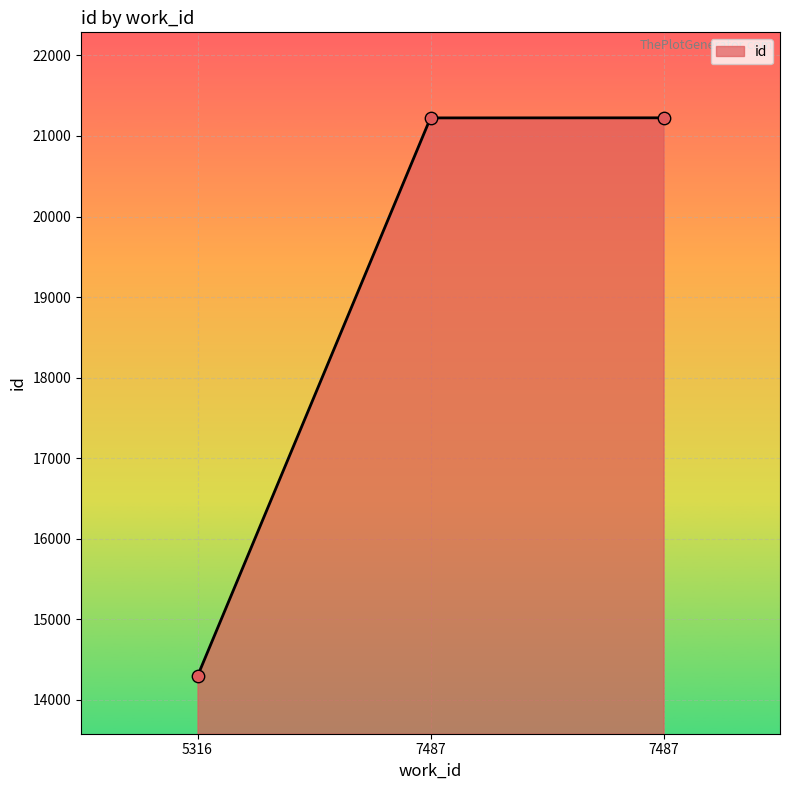

What is the change in value from 7487 to 7487?

+1